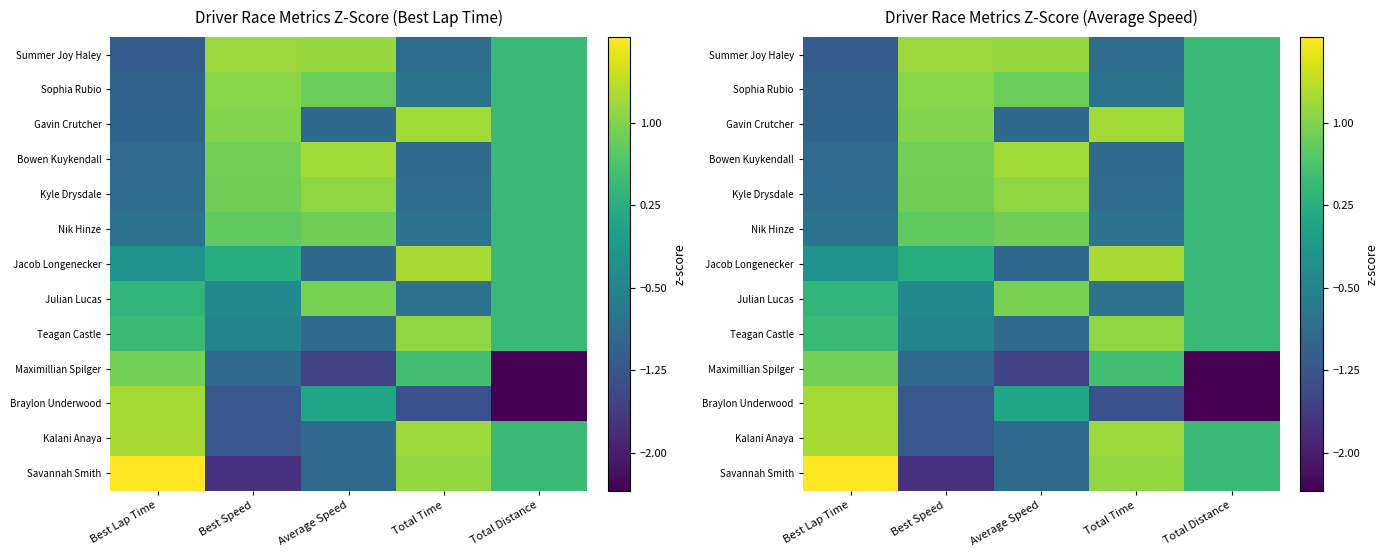

How many data points in Julian Lucas are less than 0?

2